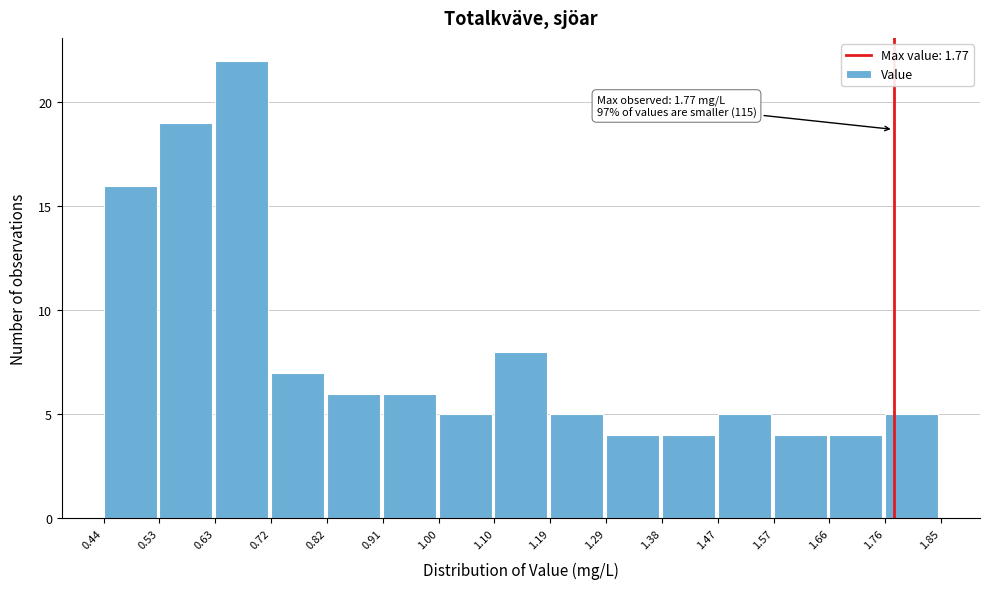

Over which range of the x-axis is the bar tallest?

0.63 to 0.72